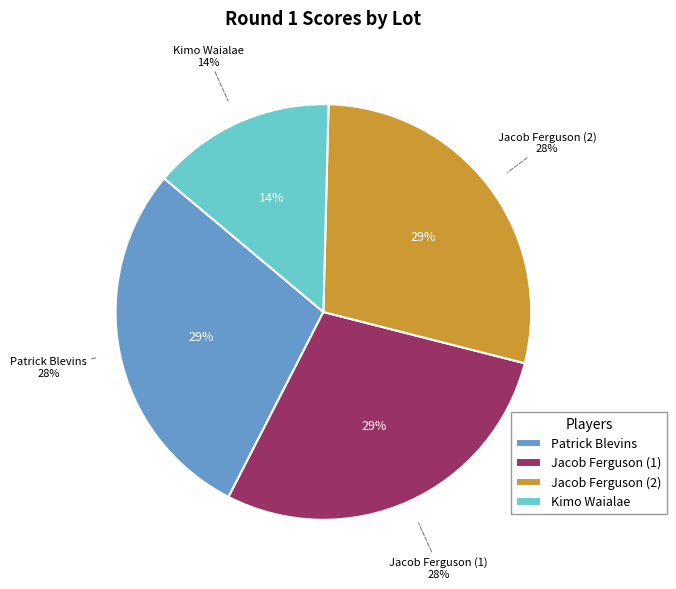

Is it true that Jacob Ferguson (1) is 16% of the pie?

False